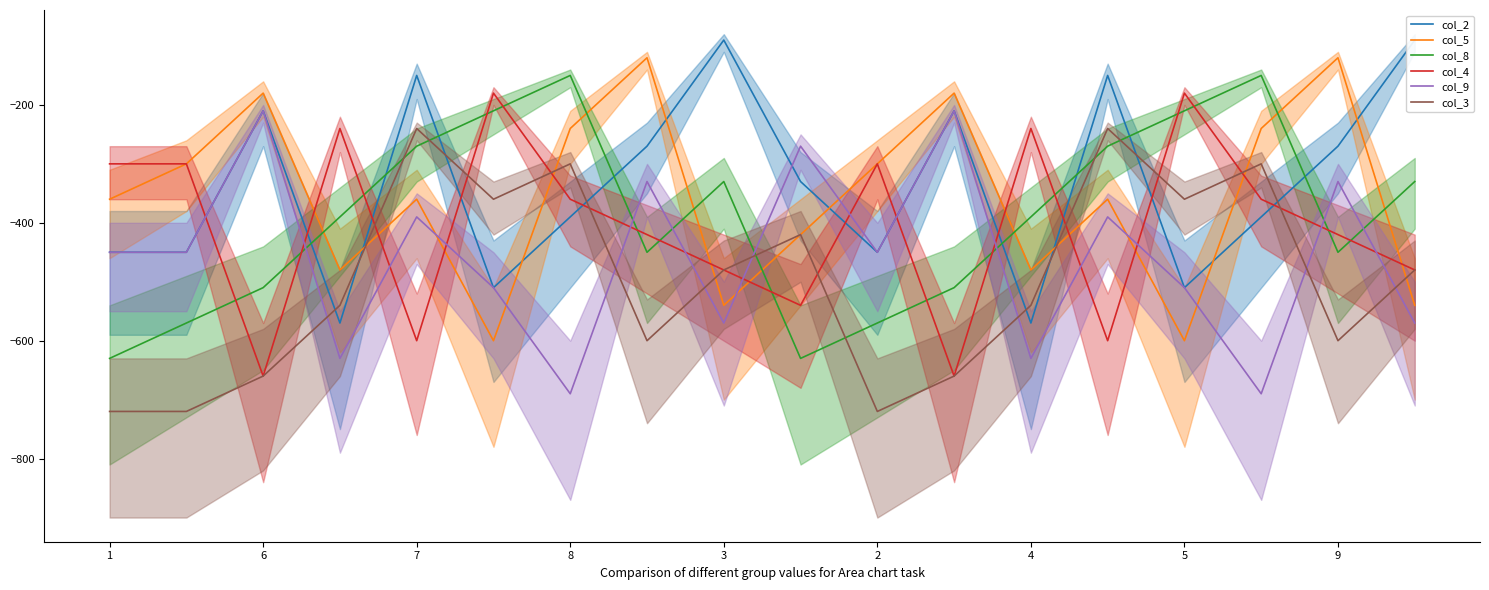

Which series ends up on top after the final intersection of col_3 and col_9?

col_3